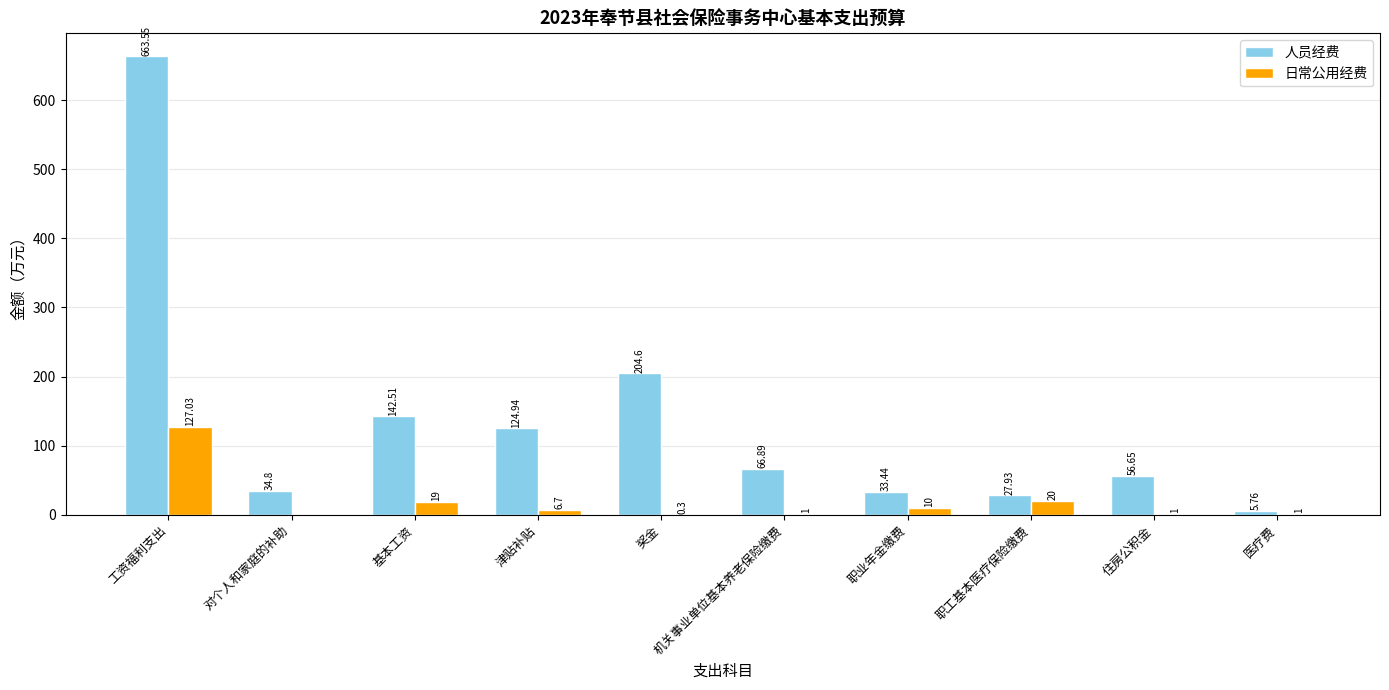

Is the value of 人员经费 at 津贴补贴 greater than the value of 日常公用经费 at 职业年金缴费?

Yes